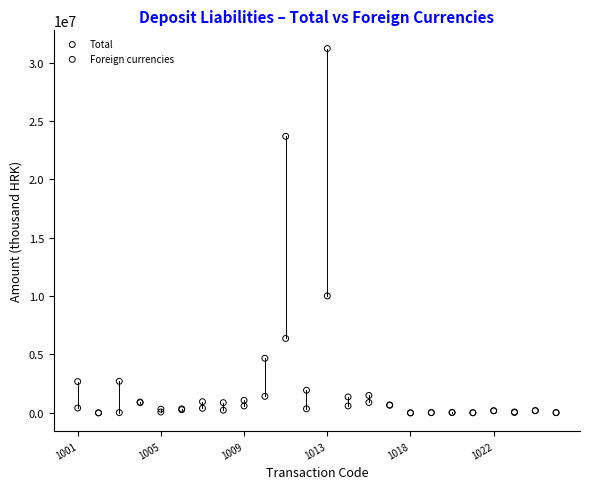

Across all series, what Y value is closest to 15606443?

10018647